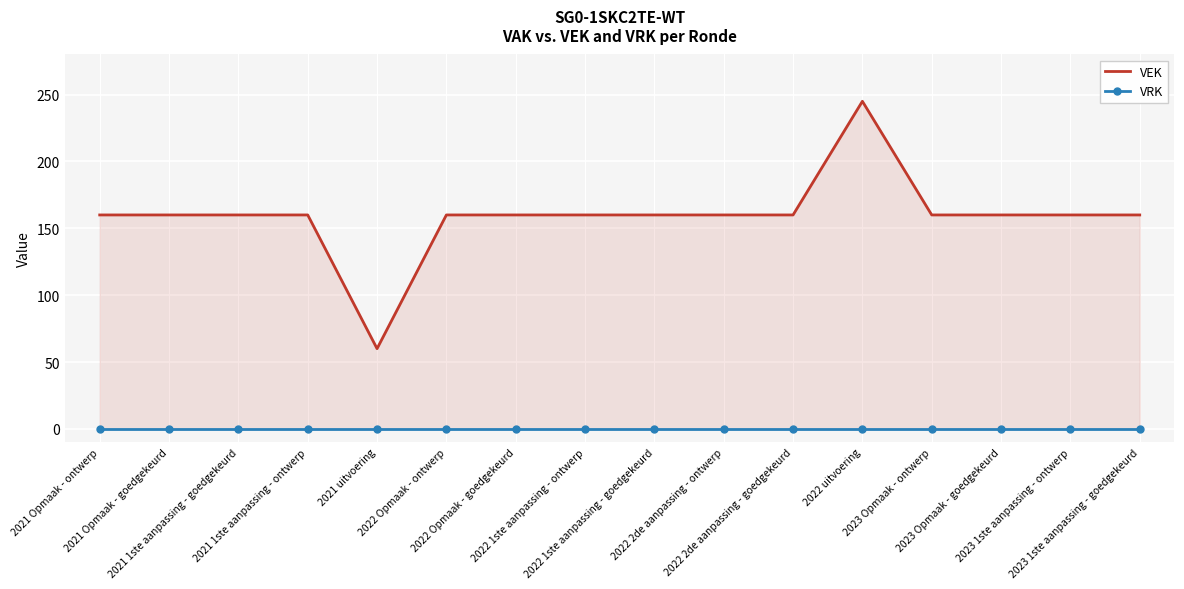

How many data points in VEK are less than 160?

1